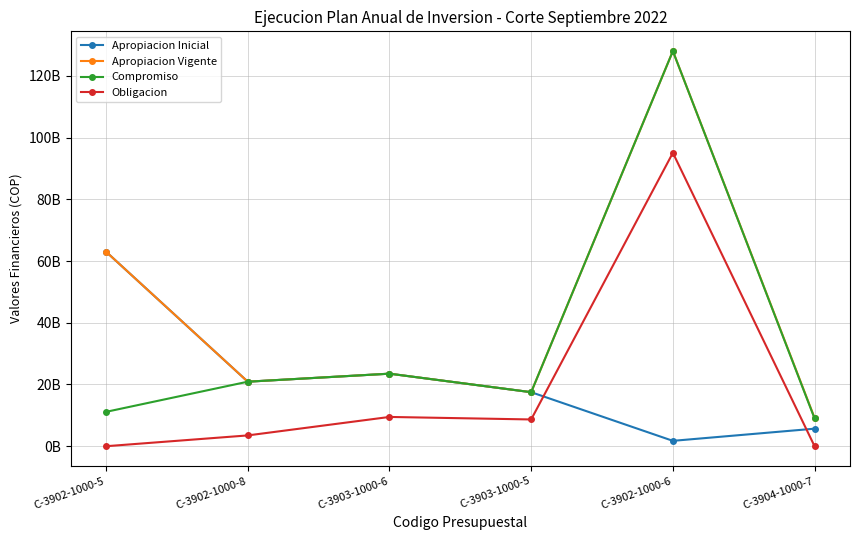

List the labels in order of Apropiacion Vigente value, largest first.

C-3902-1000-6, C-3902-1000-5, C-3903-1000-6, C-3902-1000-8, C-3903-1000-5, C-3904-1000-7